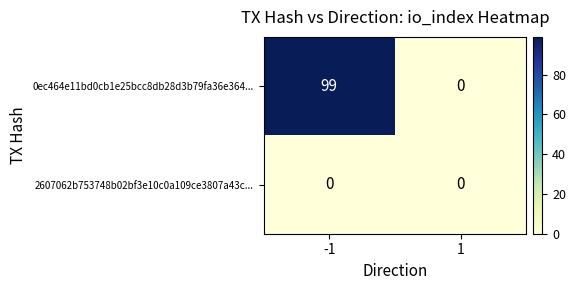

List the series in order of their peak value, highest first.

0ec464e11bd0cb1e25bcc8db28d3b79fa36e364..., 2607062b753748b02bf3e10c0a109ce3807a43c...